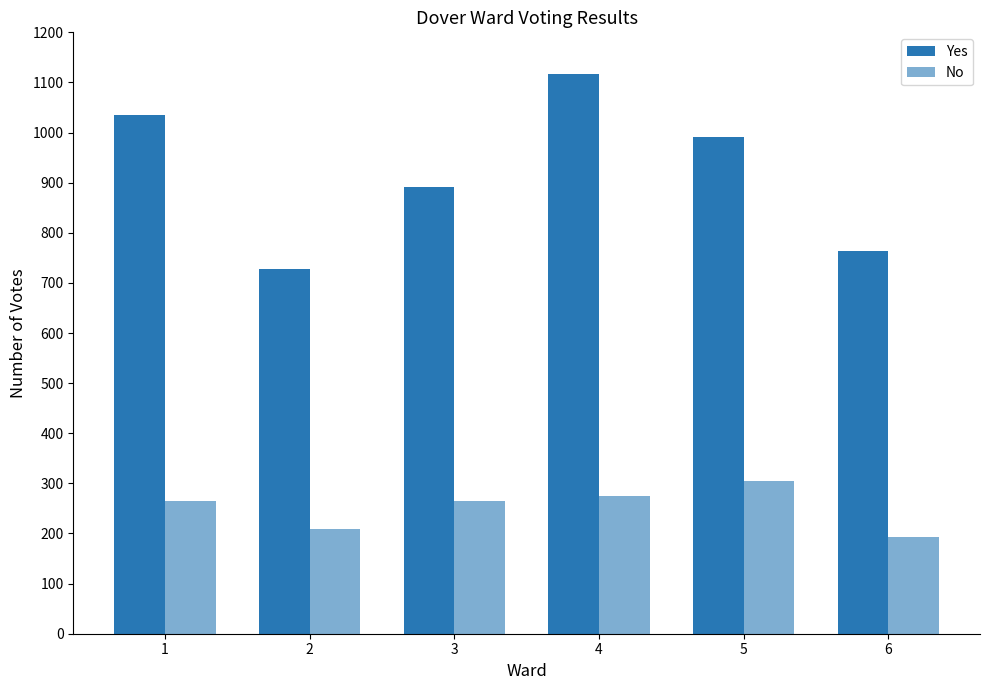

Does the chart contain stacked bars?

No